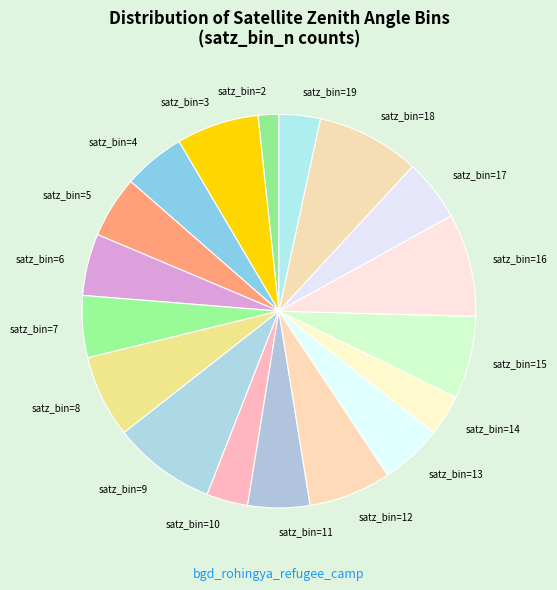

Combined, do satz_bin=16 and satz_bin=7 account for over 50%?

No